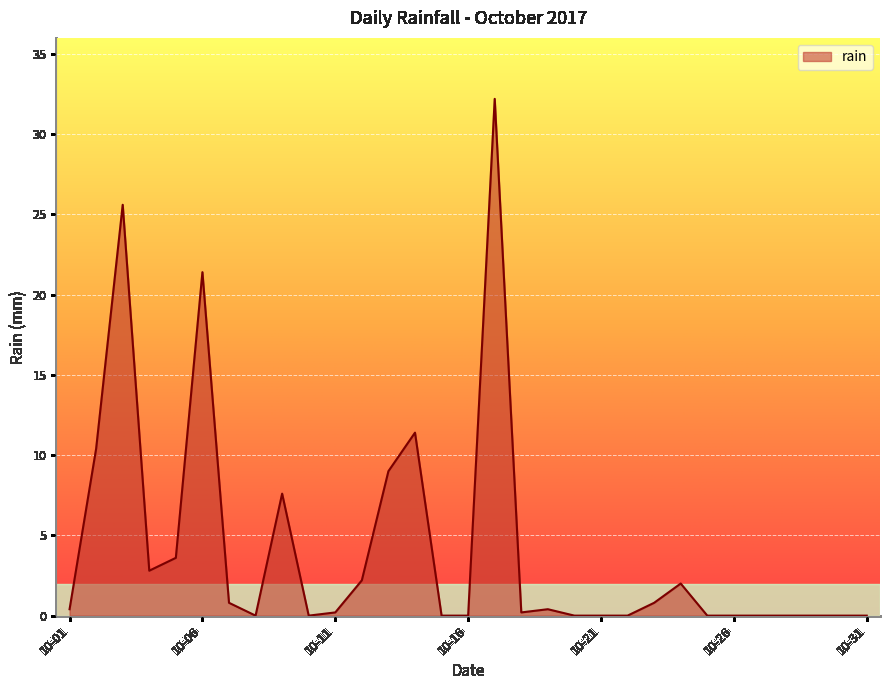

Count the number of categories in the chart.

31